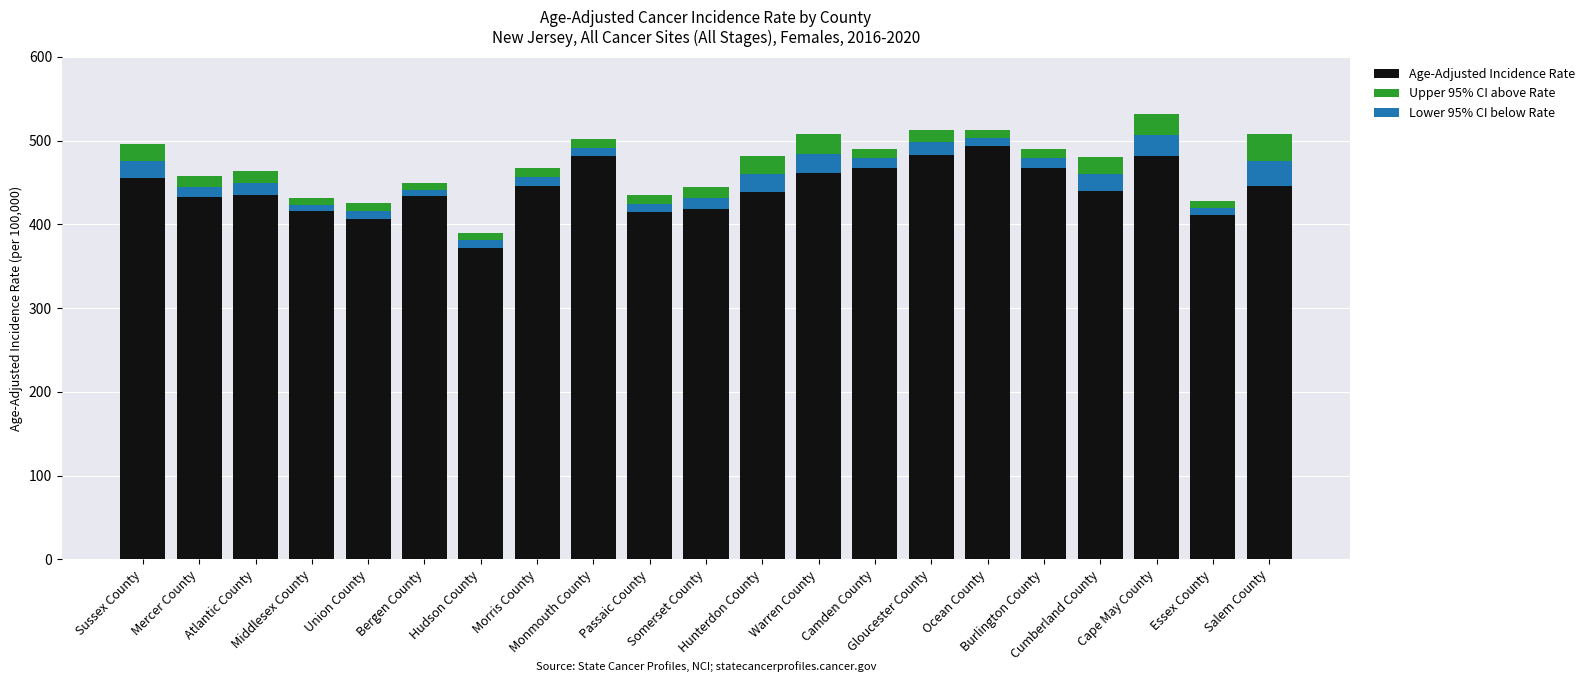

What is the sum of all Upper 95% CI above Rate values?

306.7